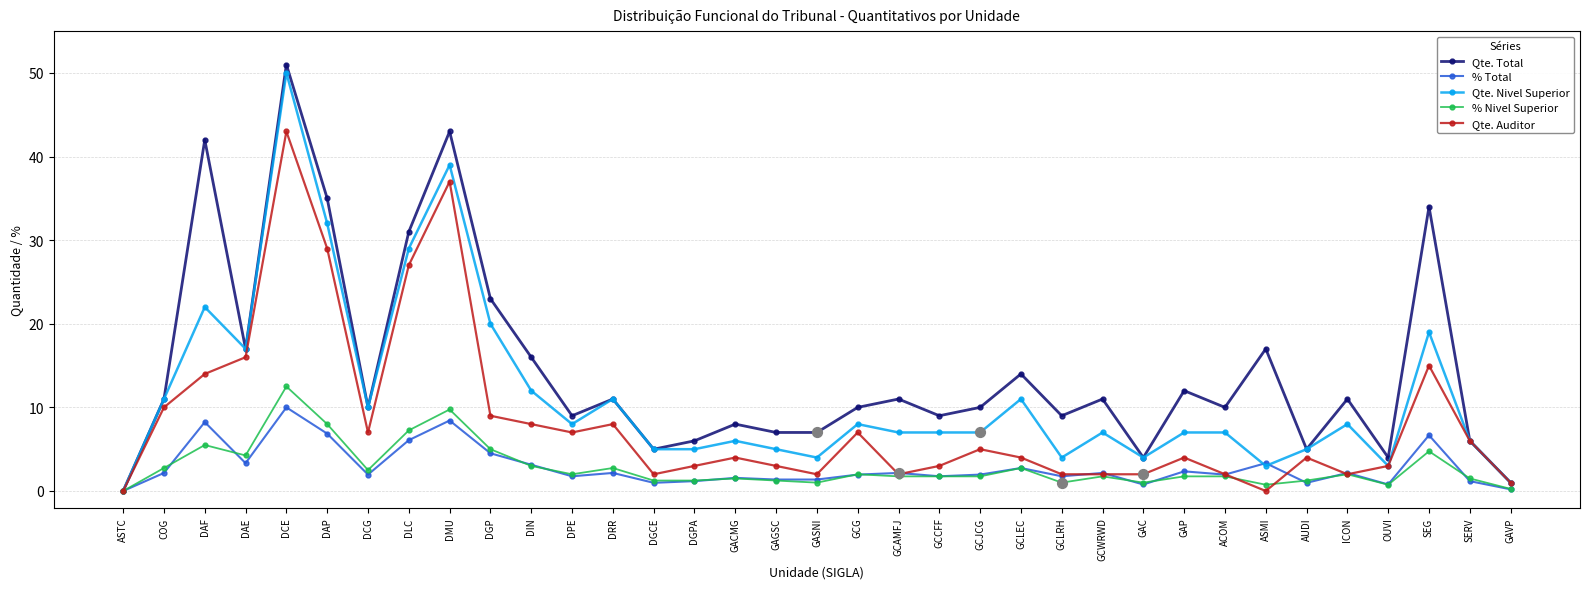

What position from the right is ICON?

5